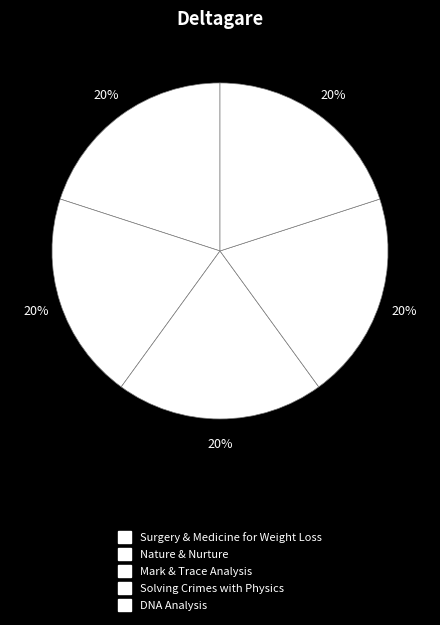

What is the largest slice in the pie chart?

DNA Analysis